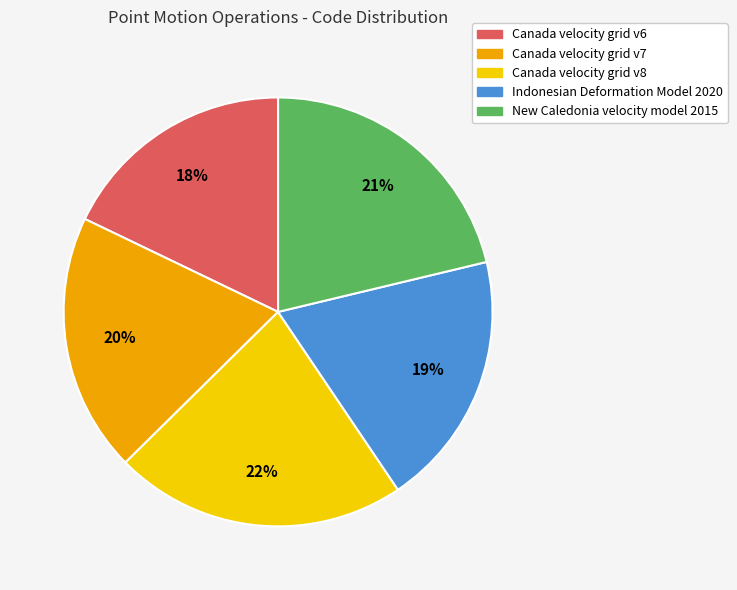

Which slice is the smallest?

Canada velocity grid v6